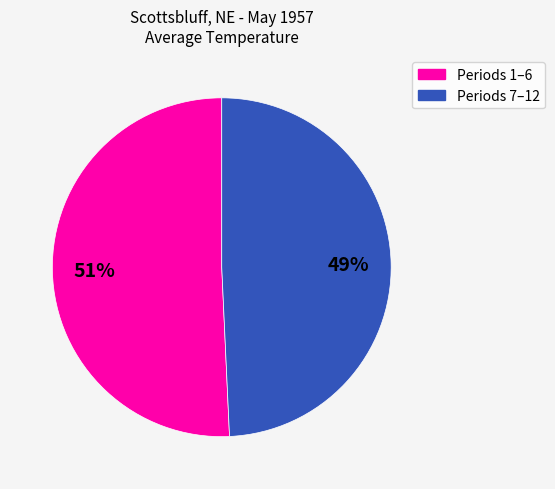

Is there a majority slice in this chart?

Yes